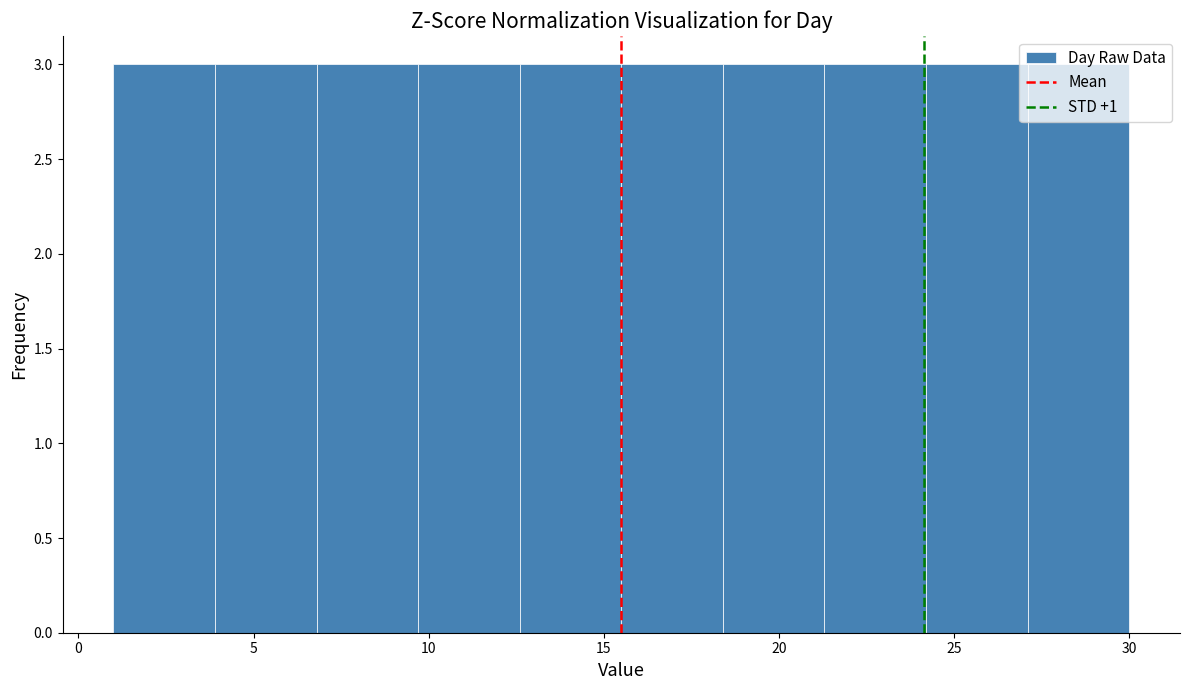

Reading left to right, transcribe this chart: for each bar, give the range it covers on the x-axis and its height. Neither the bar edges nor the heights are printed on the chart, so give them approximately, as read against the axes.

1.0 to 3.9: 3
3.9 to 6.8: 3
6.8 to 9.7: 3
9.7 to 12.6: 3
12.6 to 15.5: 3
15.5 to 18.4: 3
18.4 to 21.3: 3
21.3 to 24.2: 3
24.2 to 27.1: 3
27.1 to 30.0: 3